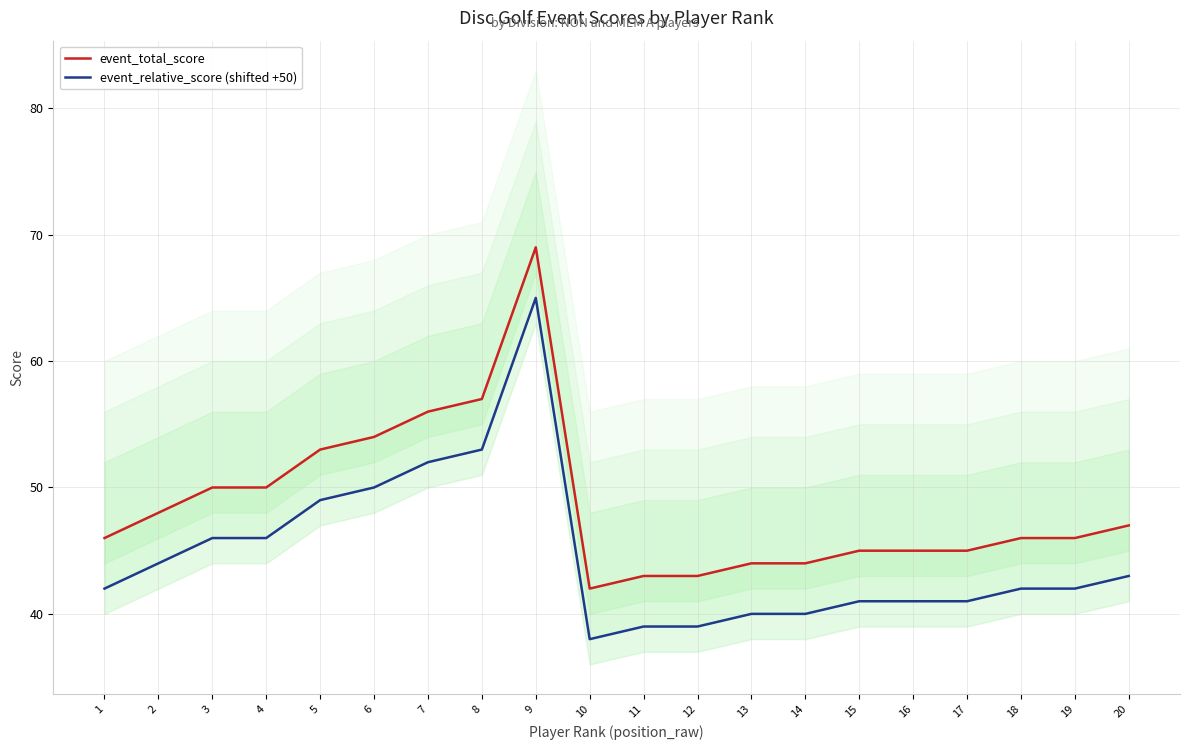

Between 15 and 8, which is larger?

8